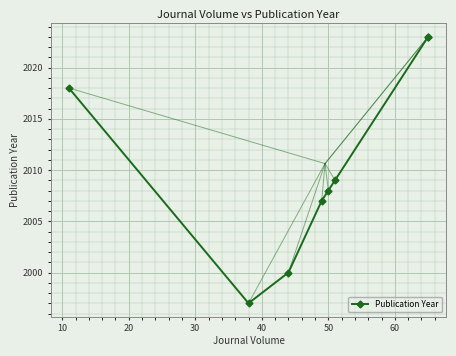

The chart shows a value of 2901 at 20. True or false?

False